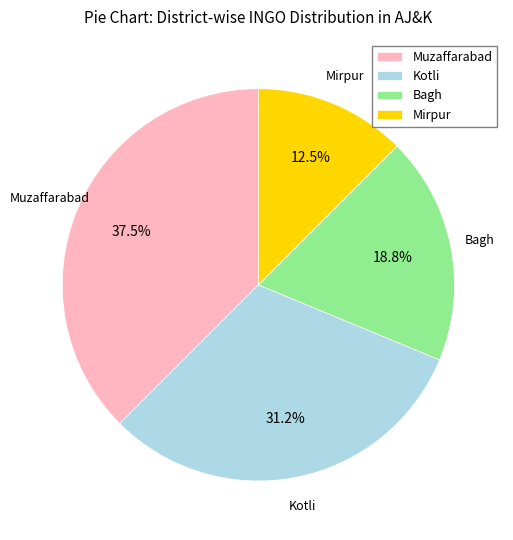

To the nearest percent, what is the difference between the largest and smallest slice percentages?

25%